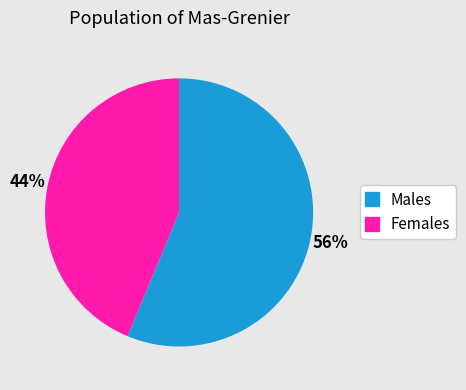

To the nearest percent, what is the average slice percentage?

50%